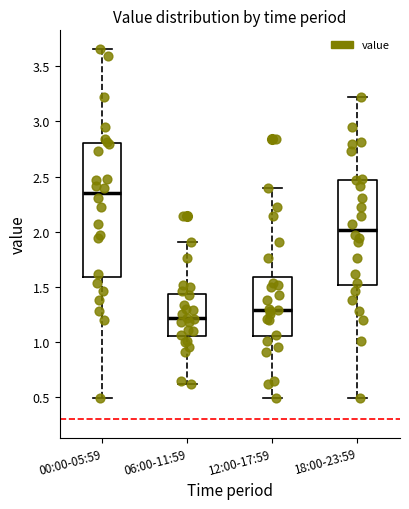

Where does the lower whisker of the box for 12:00-17:59 end on the y-axis? The values are not printed on the chart, so give them approximately, as read against the axis.

0.50